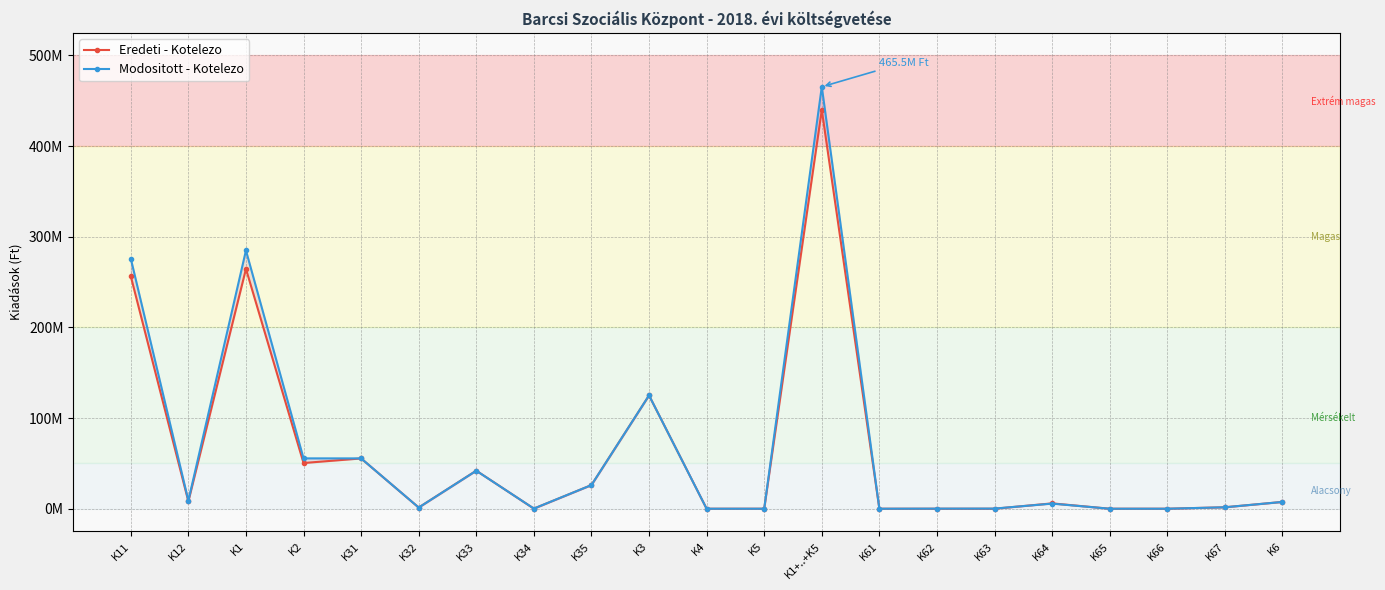

The Modositott - Kotelezo series shows 276002000 at K11. True or false?

True